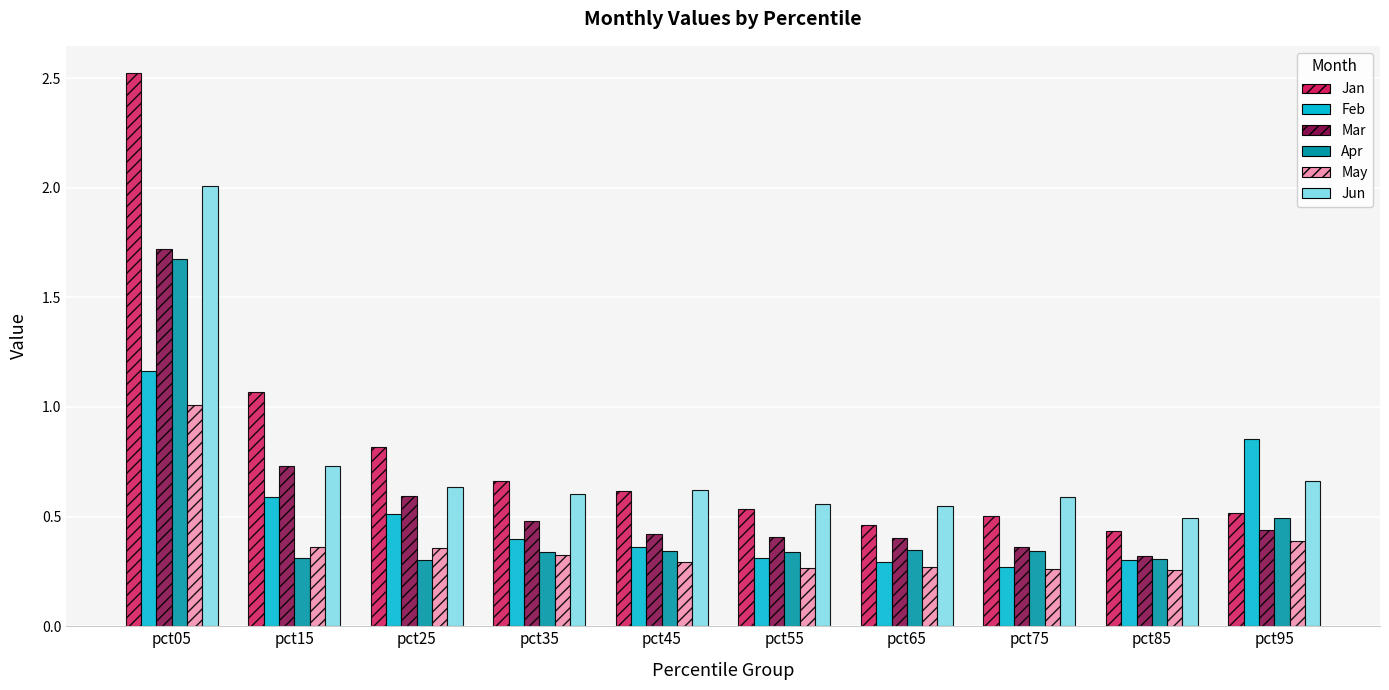

Which series has the largest range (max minus min)?

Jan